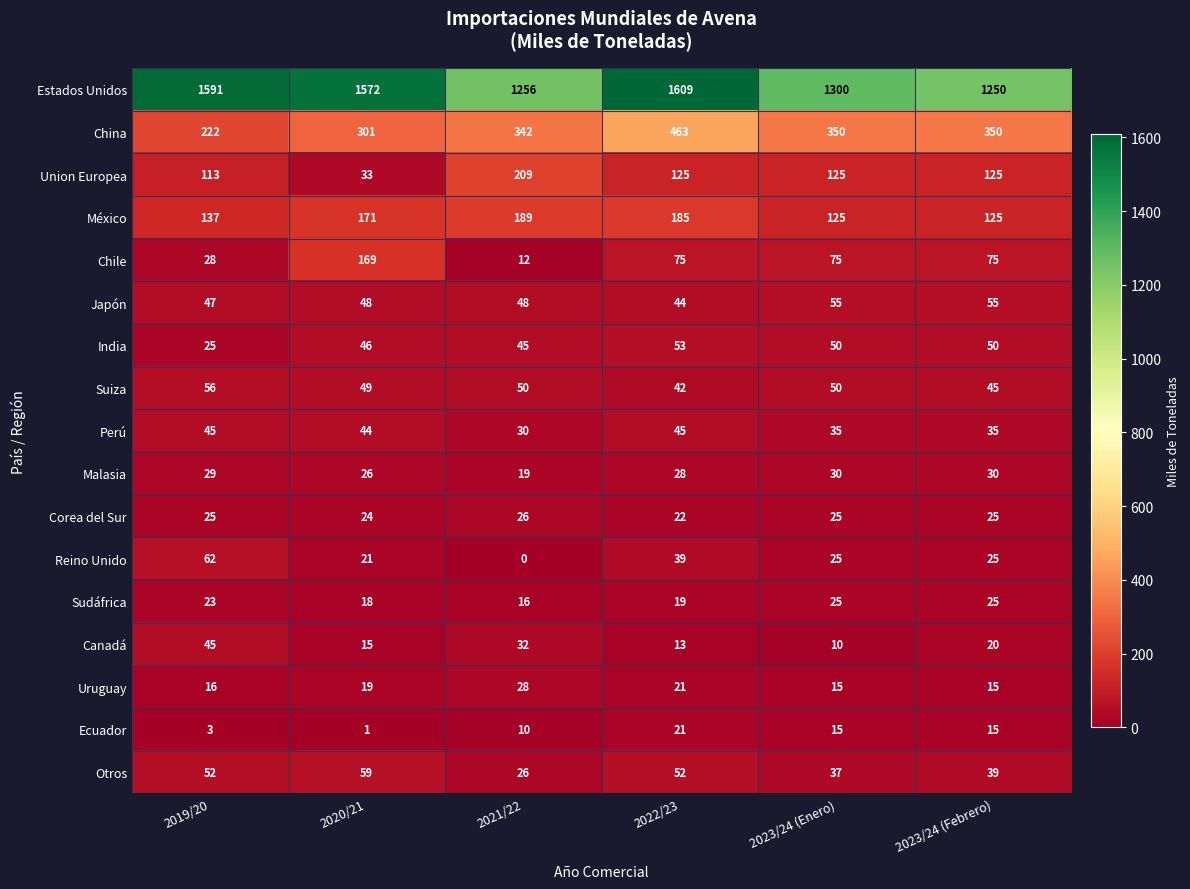

True or false: Corea del Sur has a value of 37 at 2023/24 (Febrero).

False